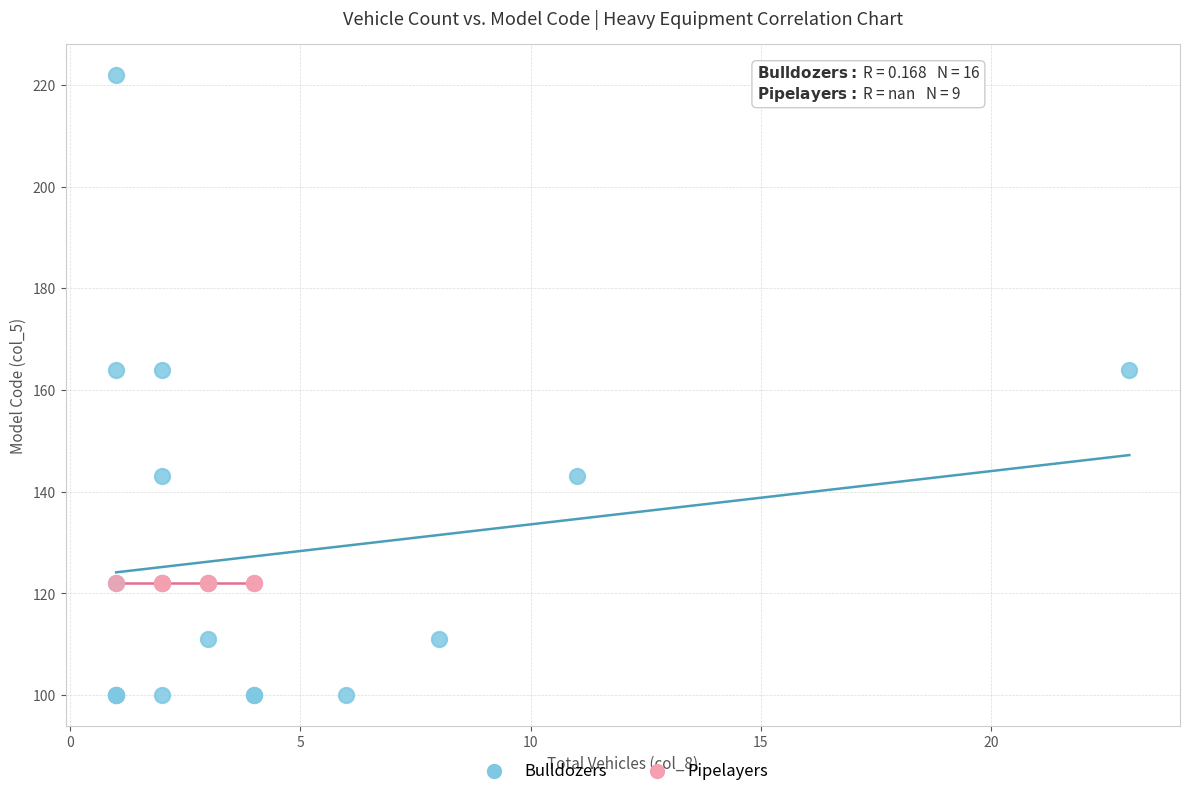

Which series contains the highest Y value?

Bulldozers